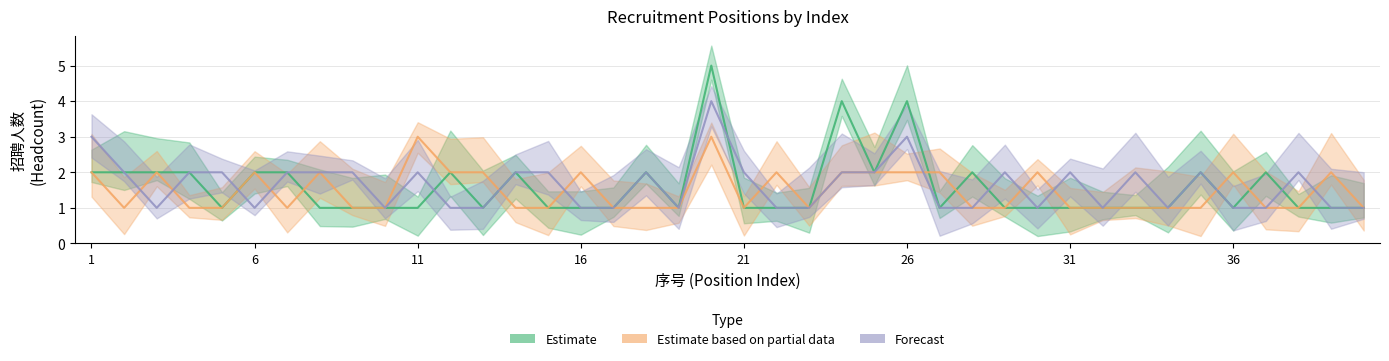

Which label corresponds to the largest value in the chart?

20